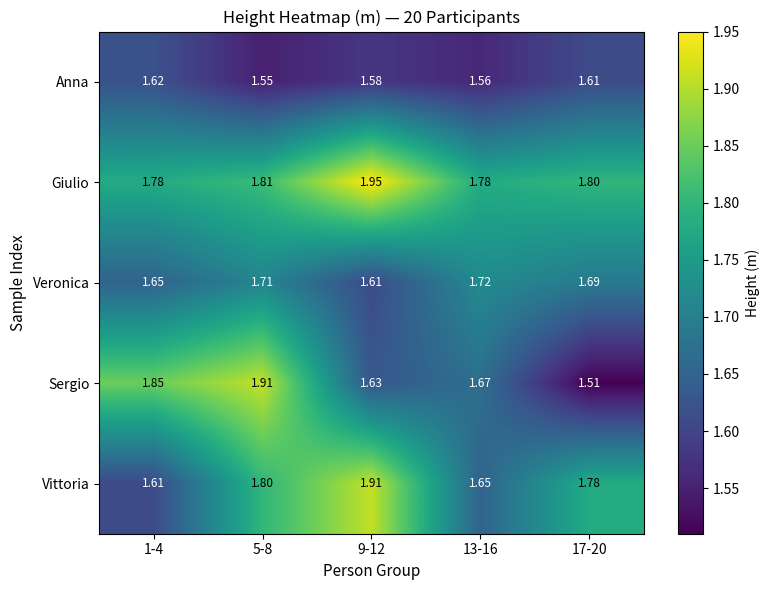

List the series in order of their overall mean, lowest first.

Anna, Veronica, Sergio, Vittoria, Giulio